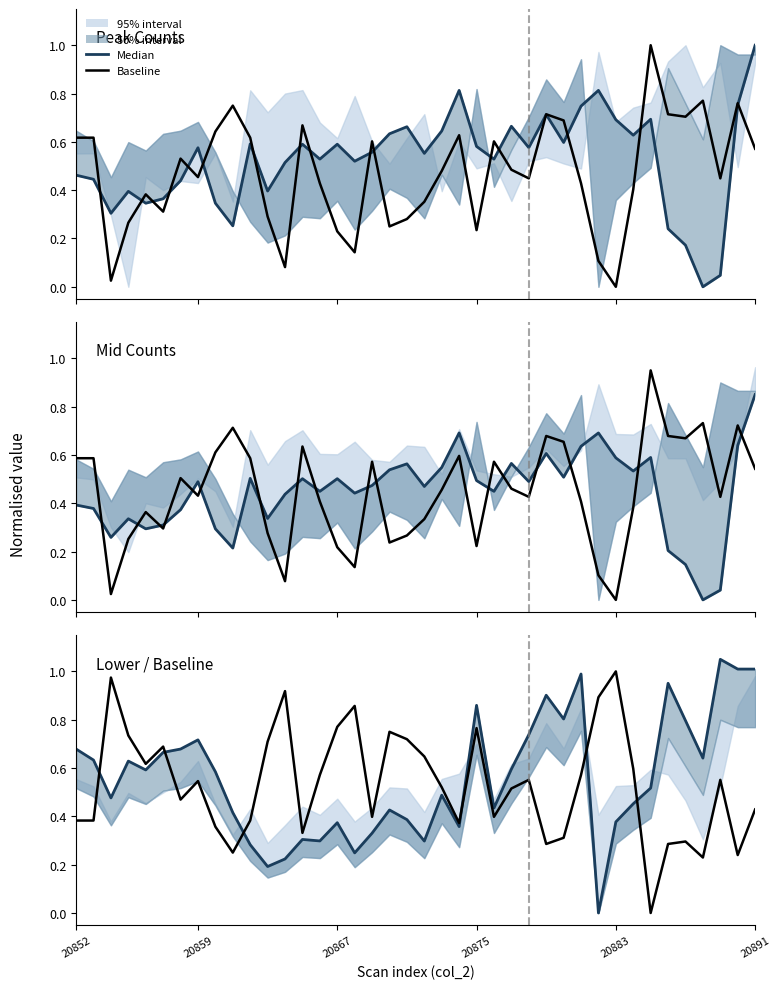

List the series in order of their peak value, highest first.

Median, Baseline